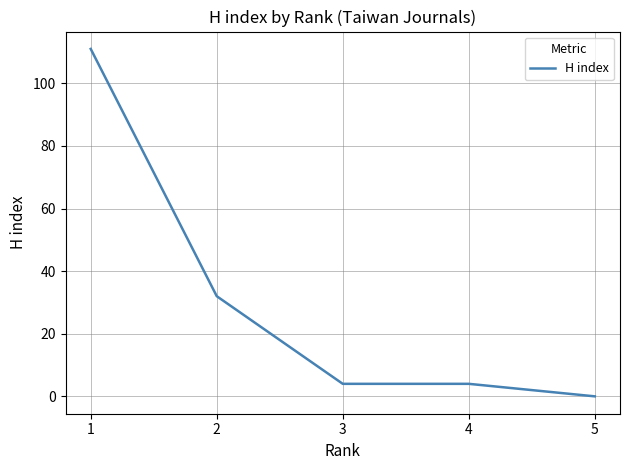

The value at 4 is 4. True or false?

True